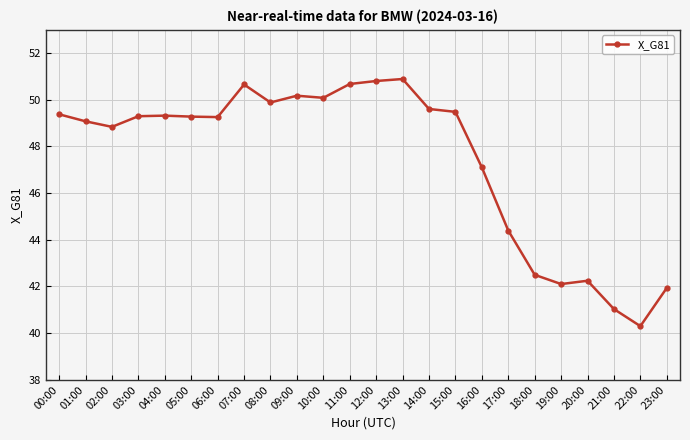

Where is the data nearest to the value 45?

17:00